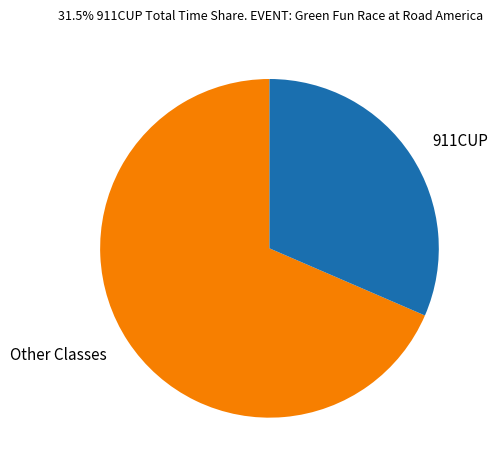

Does any single category account for the majority?

Yes